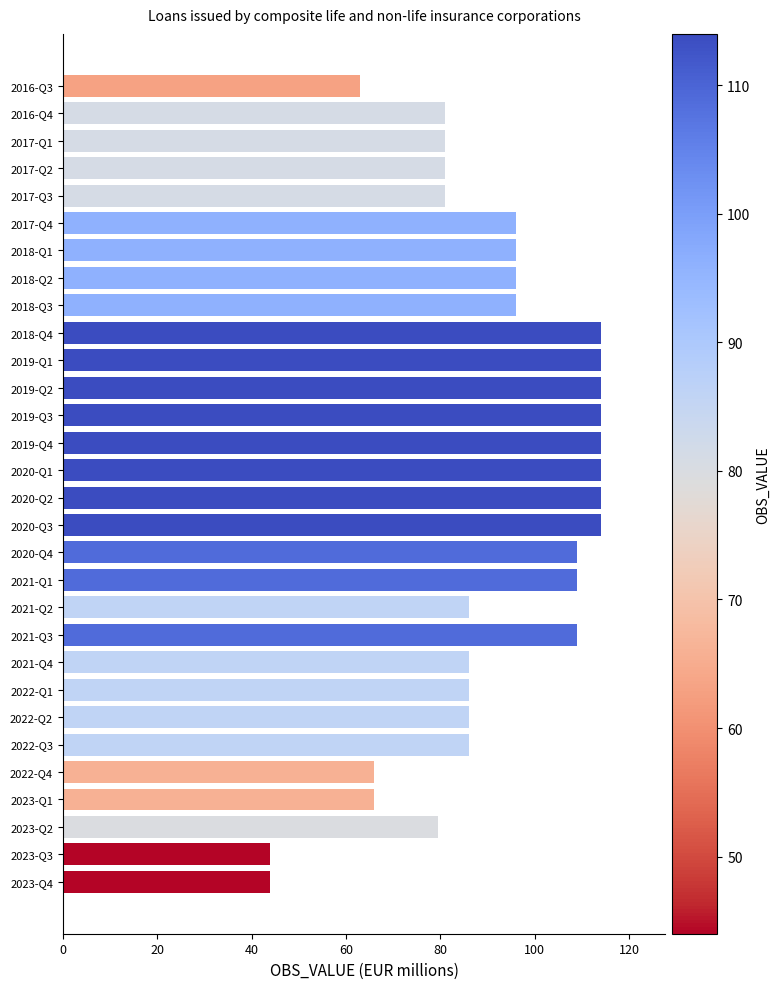

What is the difference between the second highest and minimum values?

70.0